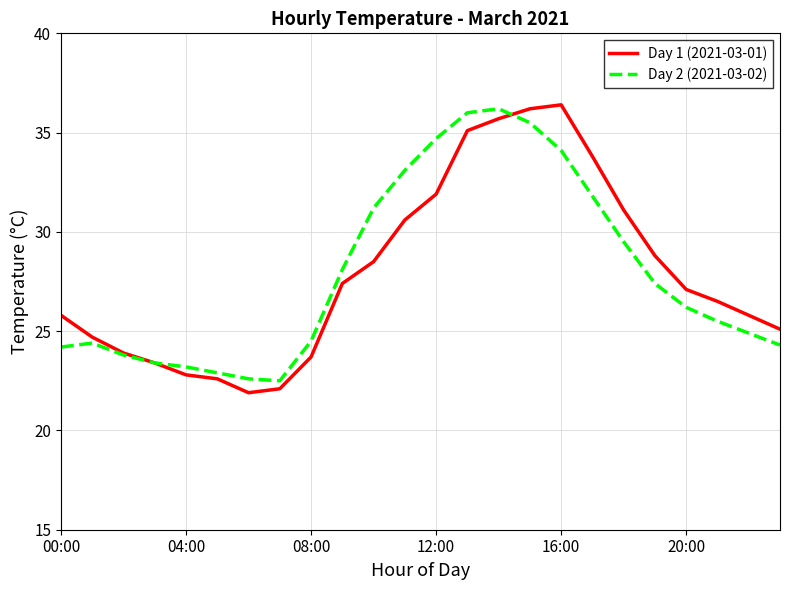

What is the minimum value for Day 2 (2021-03-02)?

22.5